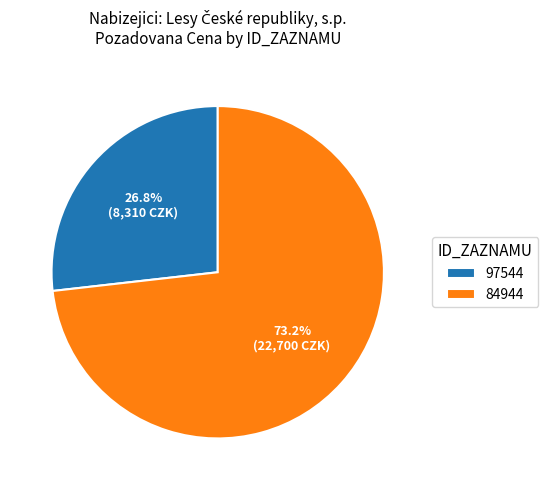

Is it true that 97544 is 27% of the pie?

True